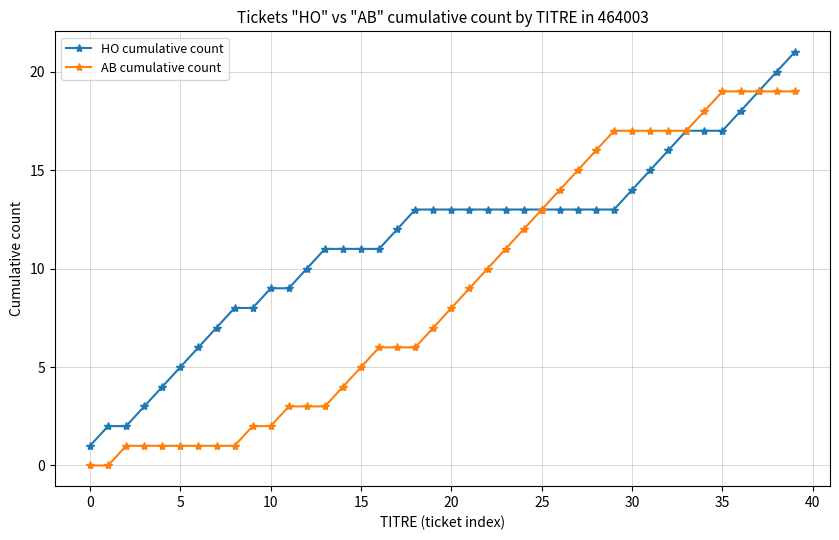

What is the maximum value for HO cumulative count?

21